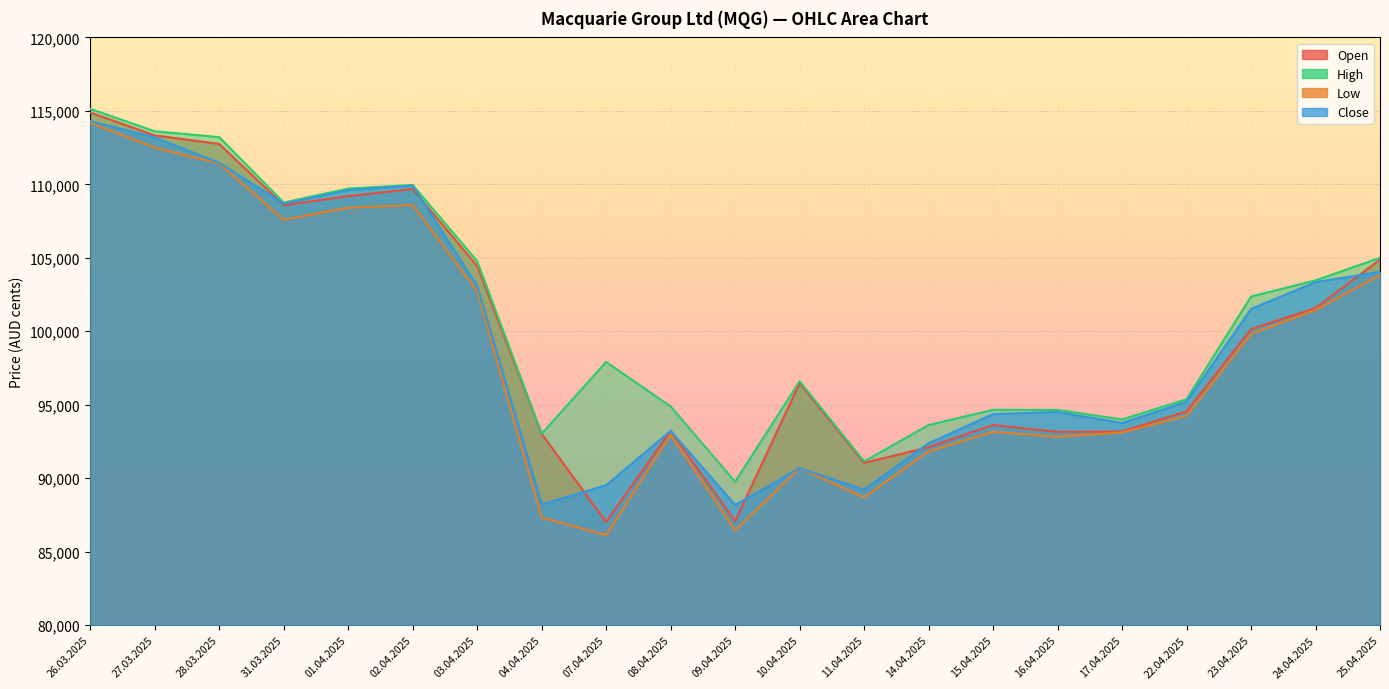

Between 26.03.2025 and 27.03.2025, which series saw the biggest shift?

Low